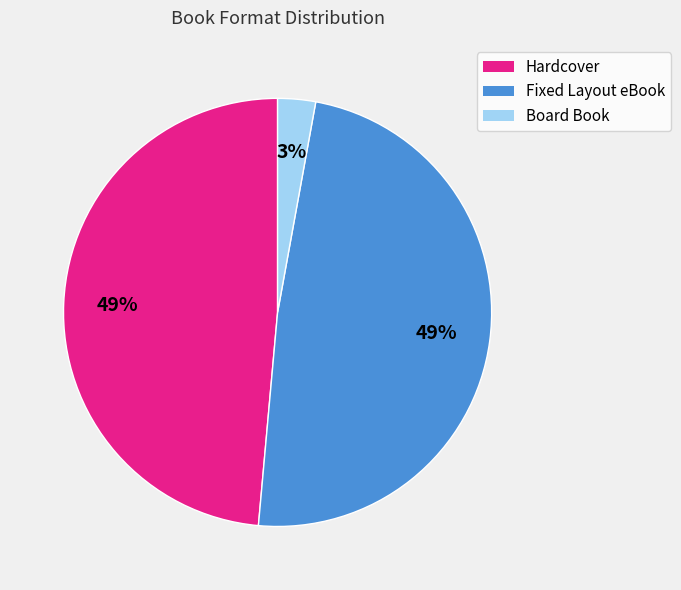

How many segments does this pie chart have?

3